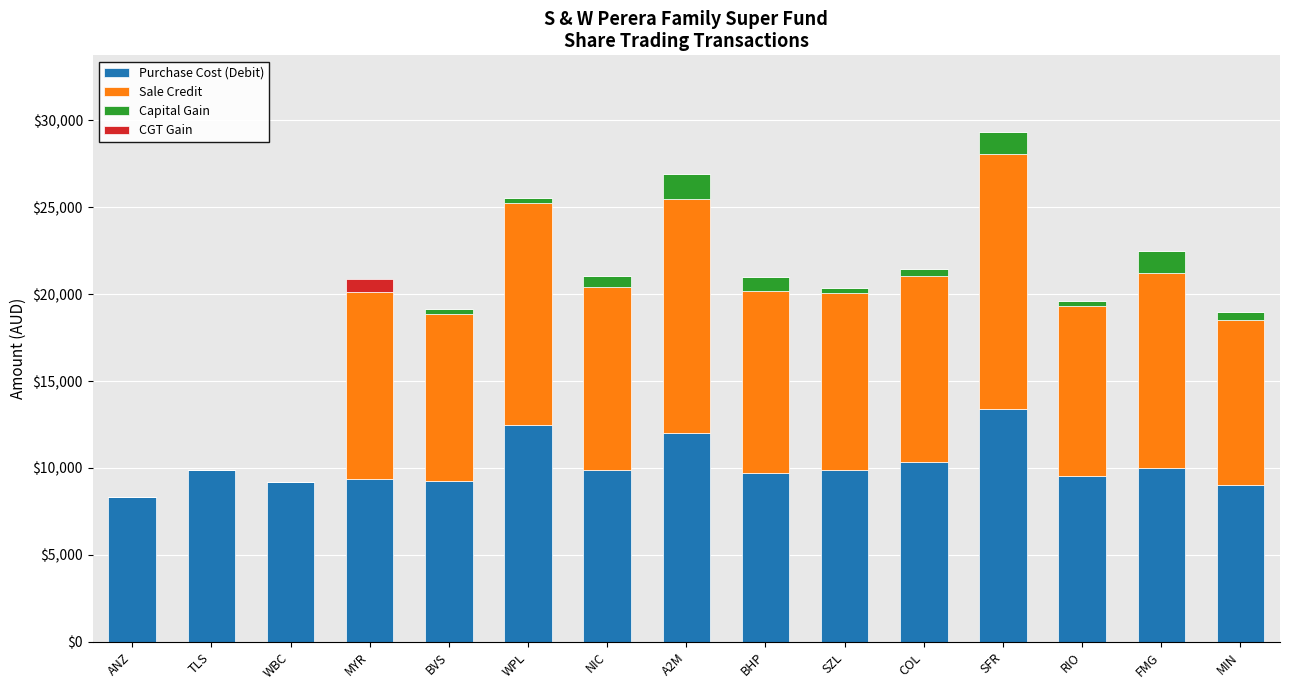

What is the approximate value of Purchase Cost (Debit) at TLS?

9900.0